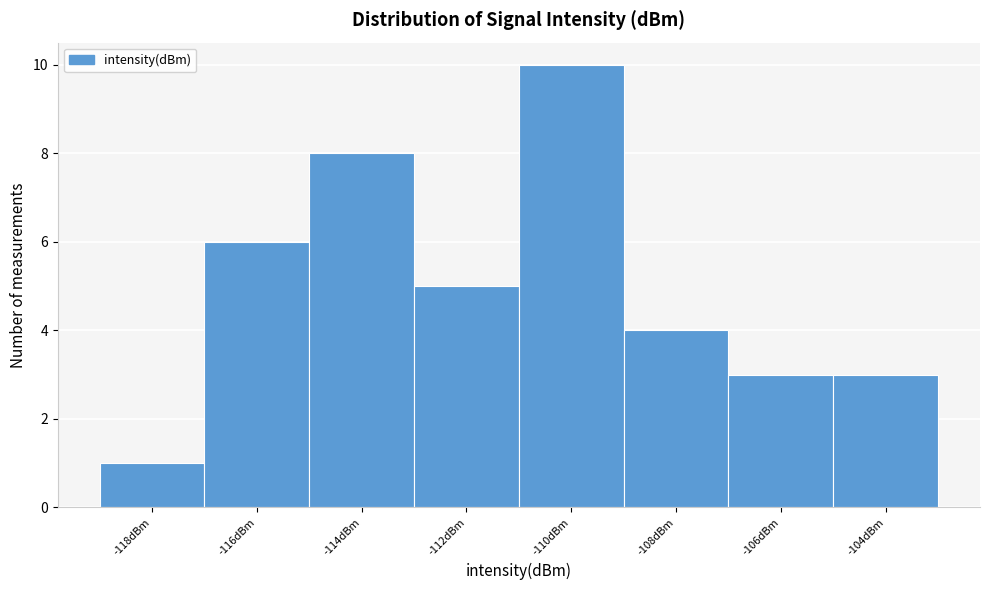

Reading left to right, list all the values displayed in this chart.

-118dBm=1	-116dBm=6	-114dBm=8	-112dBm=5	-110dBm=10	-108dBm=4	-106dBm=3	-104dBm=3